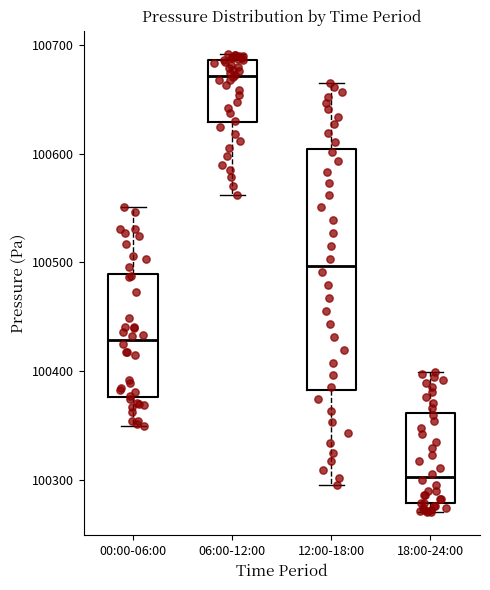

Which box's median line is the lowest?

18:00-24:00